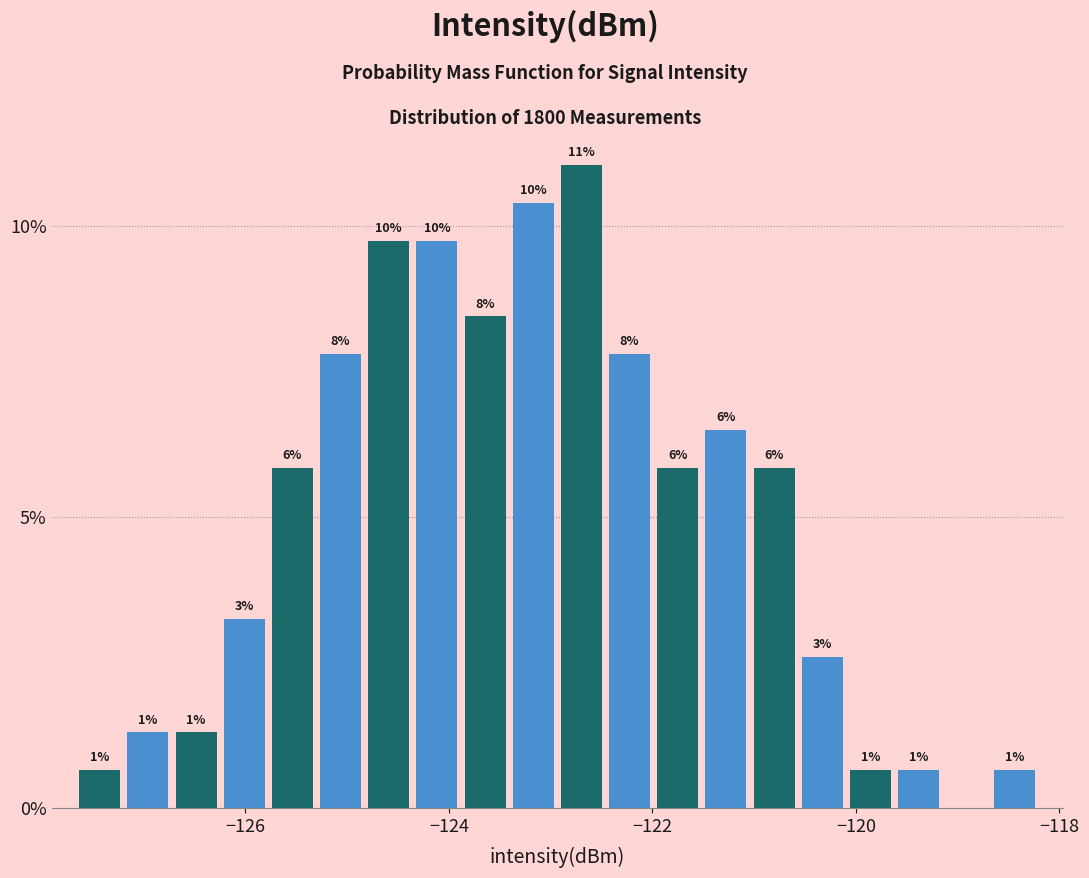

Read against the x-axis, roughly where is the centre of the tallest bar?

-122.6